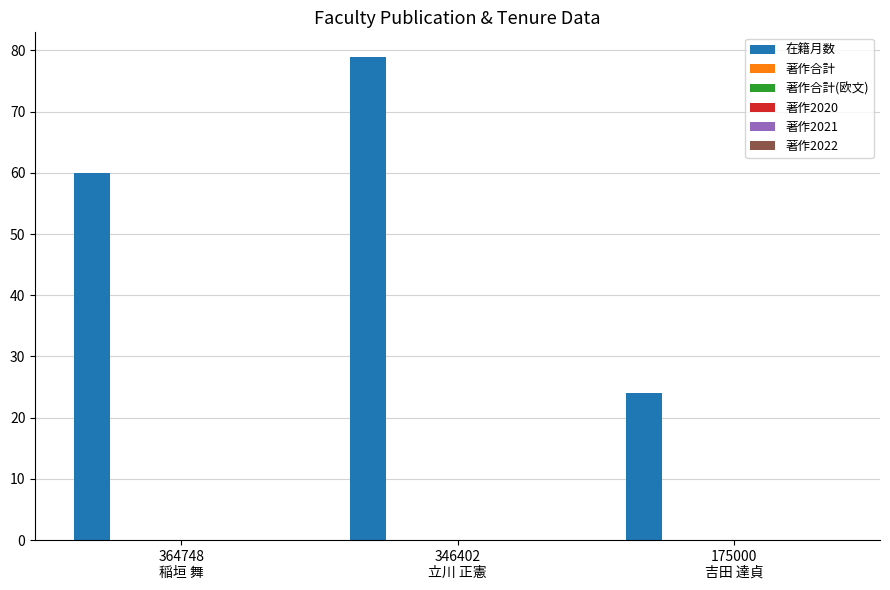

What is the value of the 3rd bar from the left?

24